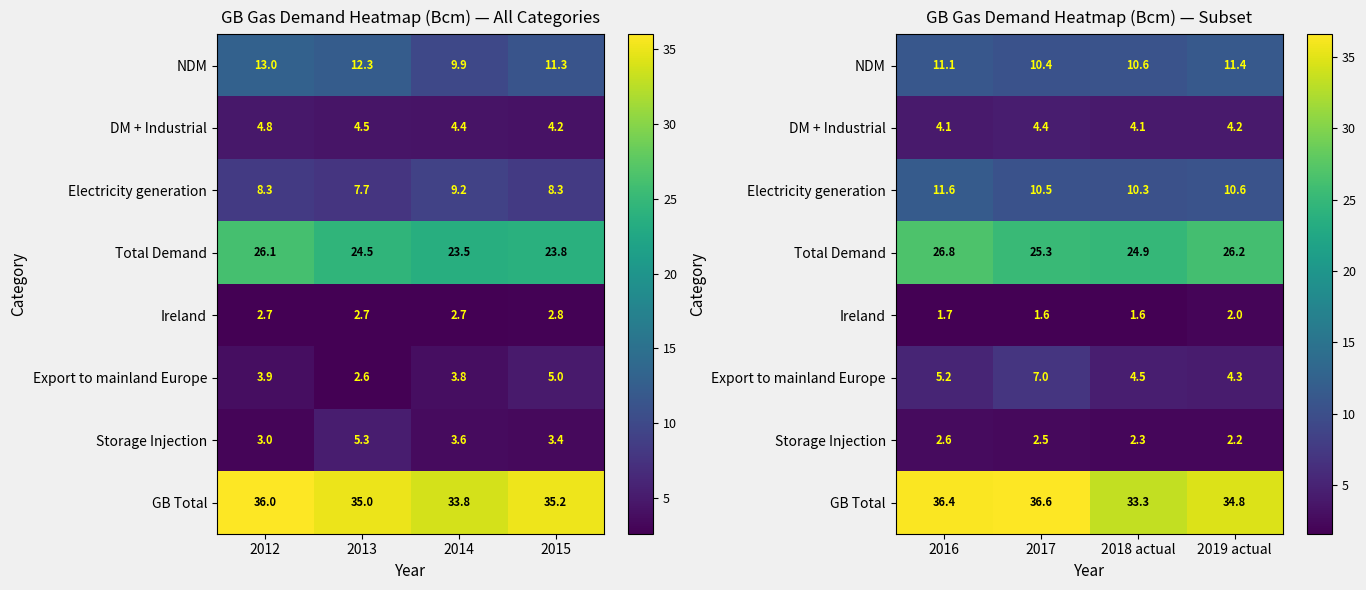

True or false: Export to mainland Europe has a value of 9.6 at 2017.

False